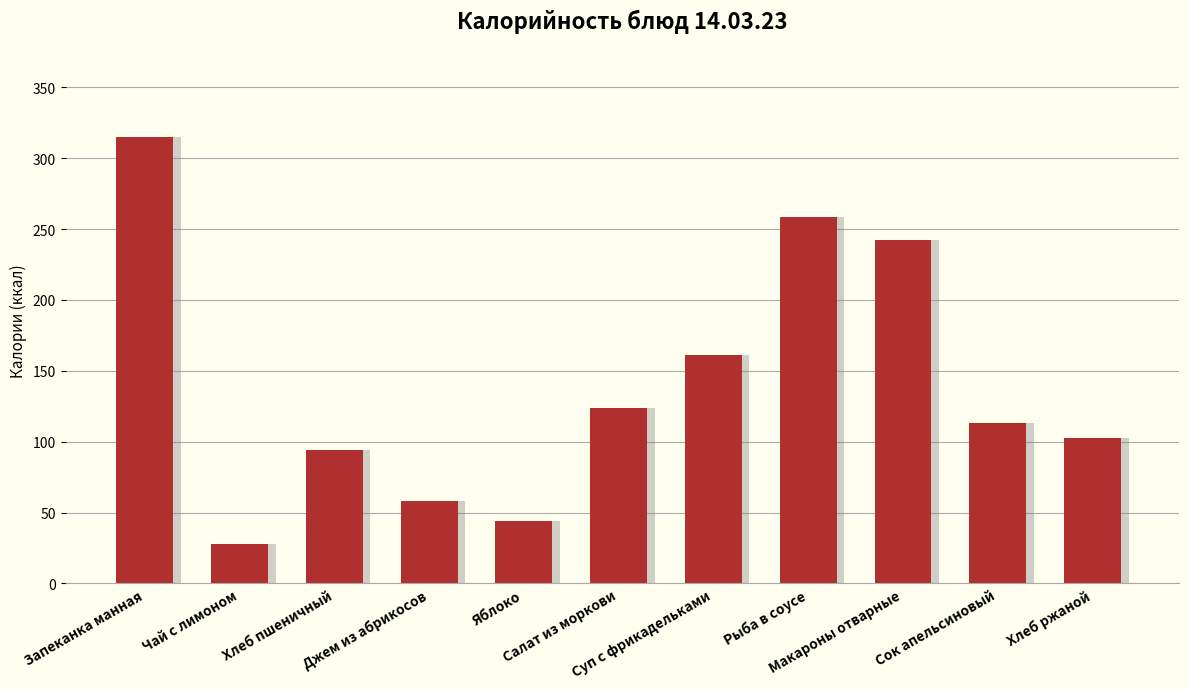

Approximately how many times larger is the value at Салат из моркови compared to Хлеб ржаной?

1.2